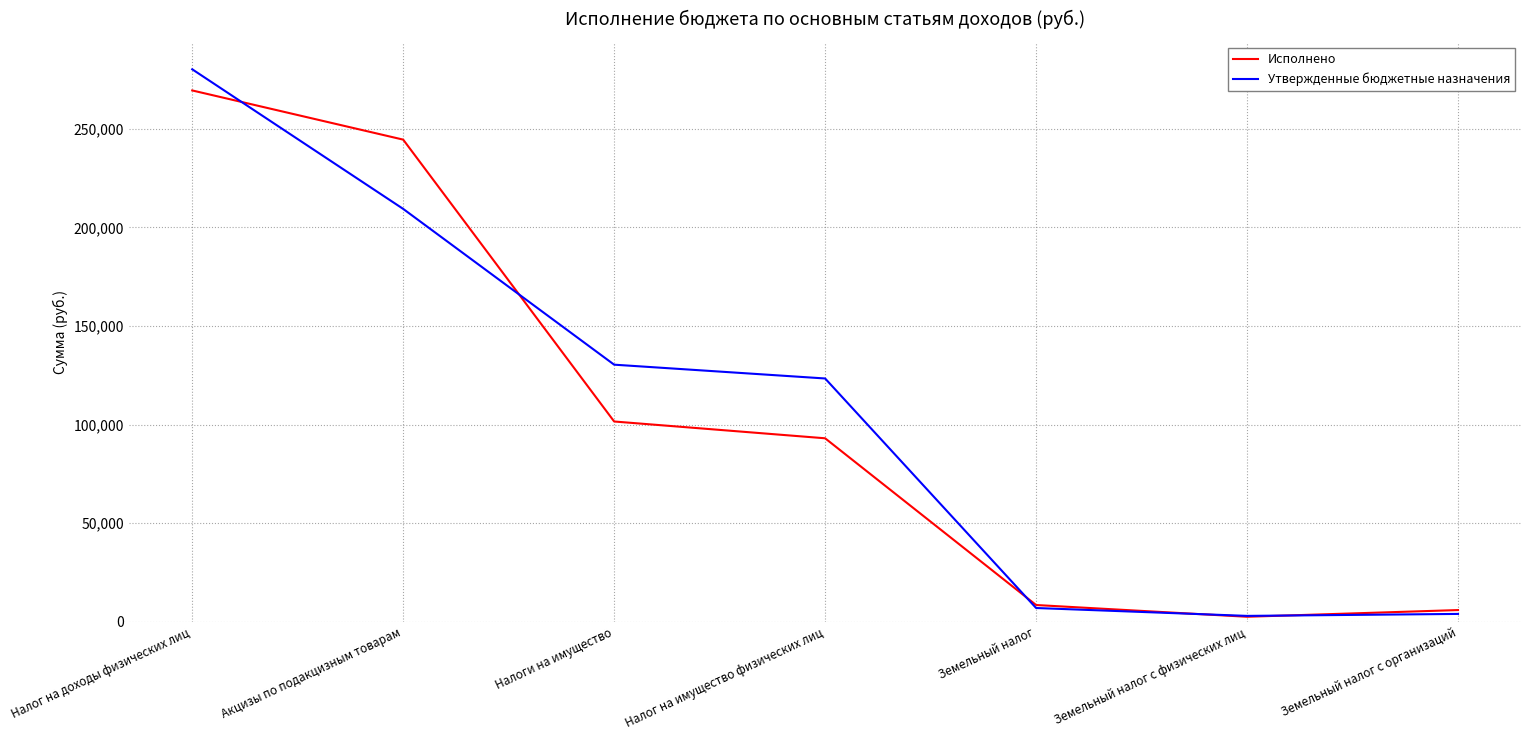

True or false: Исполнено has a value of 68484.2 at Налоги на имущество.

False